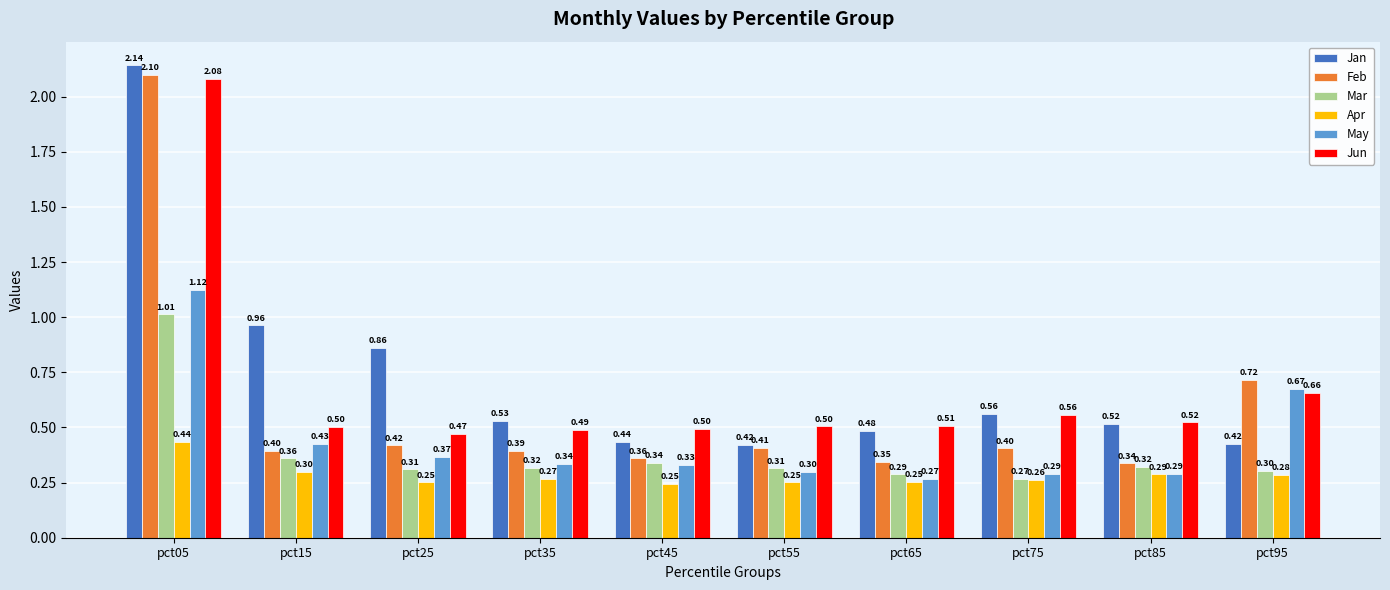

Which series changed the most between pct05 and pct95?

Jan